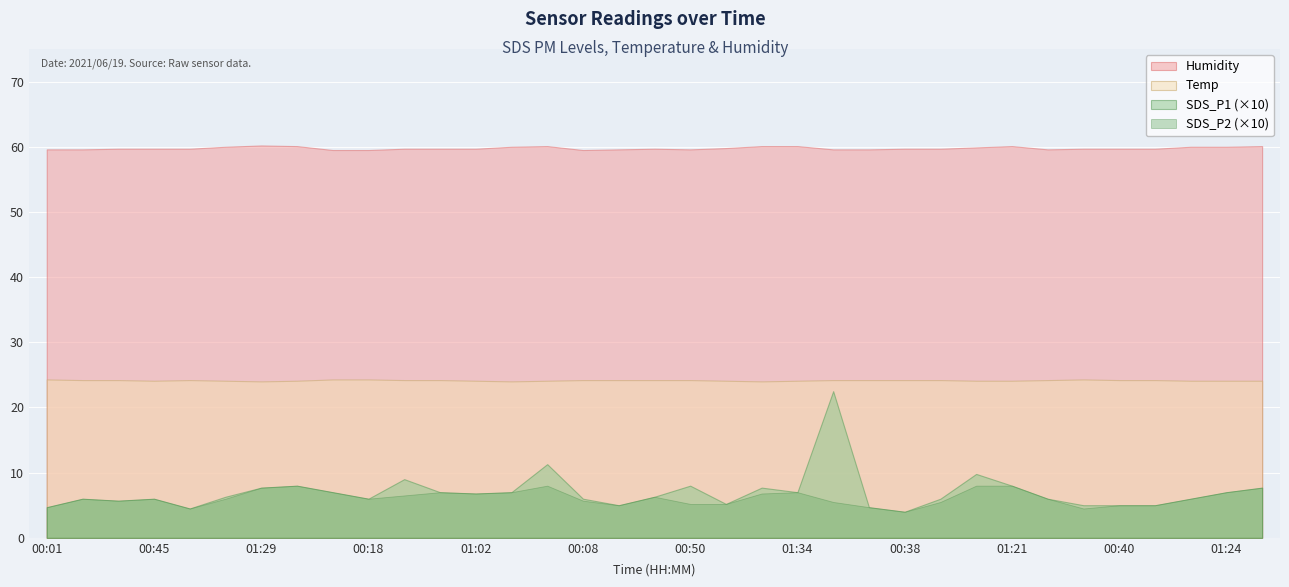

Which series has the widest spread of values?

SDS_P1 (×10)